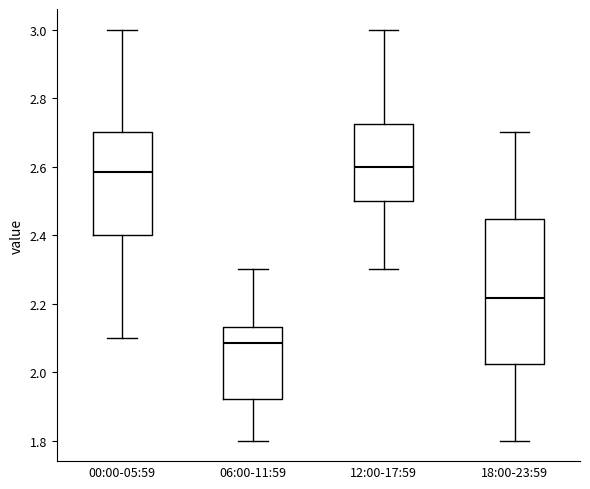

Which box's median line is the lowest?

06:00-11:59